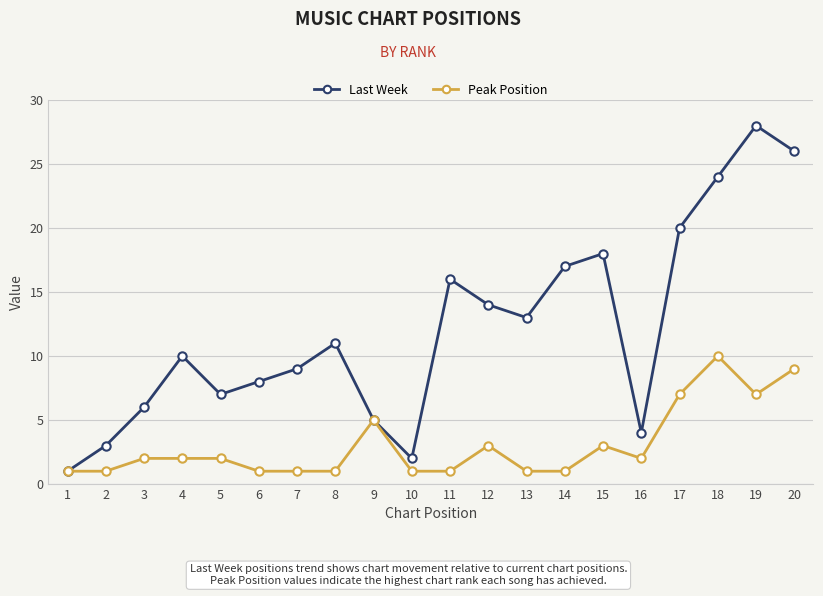

At which label is Peak Position closest to 5?

9